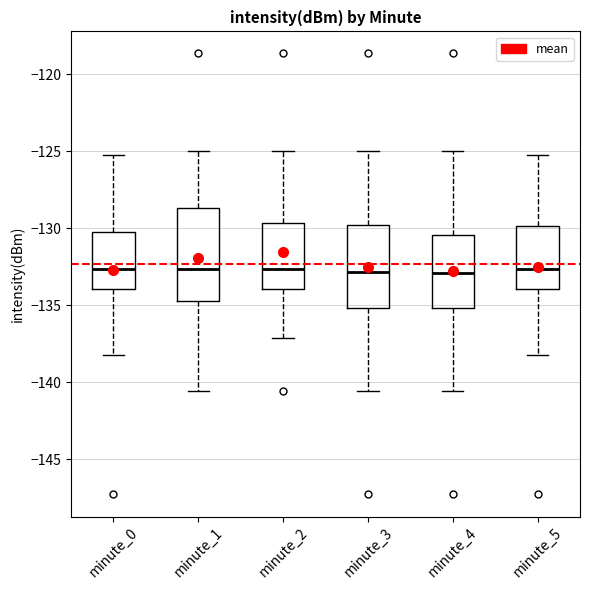

Which box is the tallest, from its lower edge to its upper edge?

minute_1